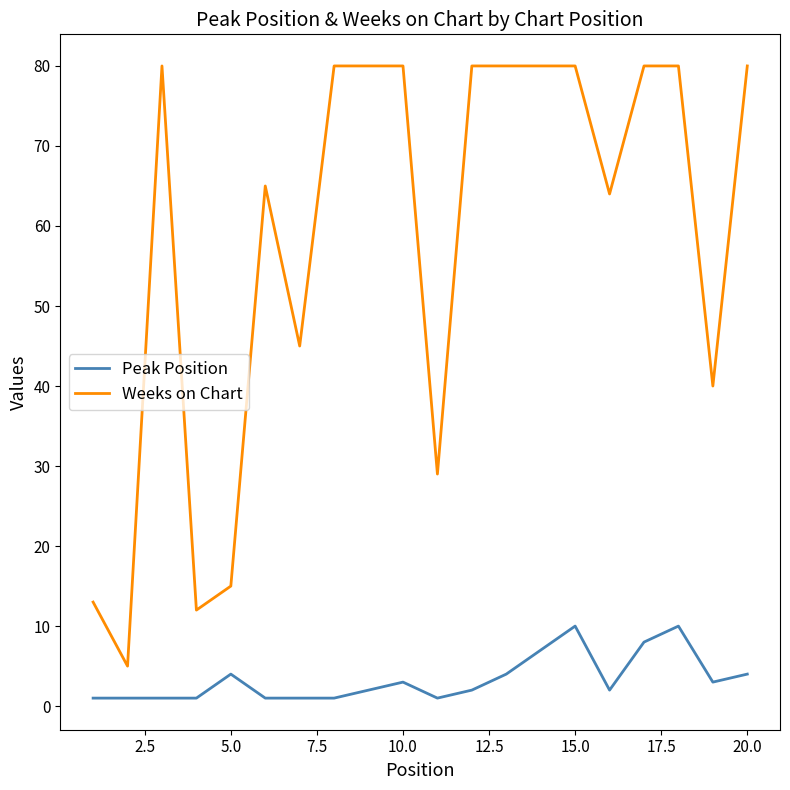

What is the difference between the maximum and minimum values in the Weeks on Chart series?

75